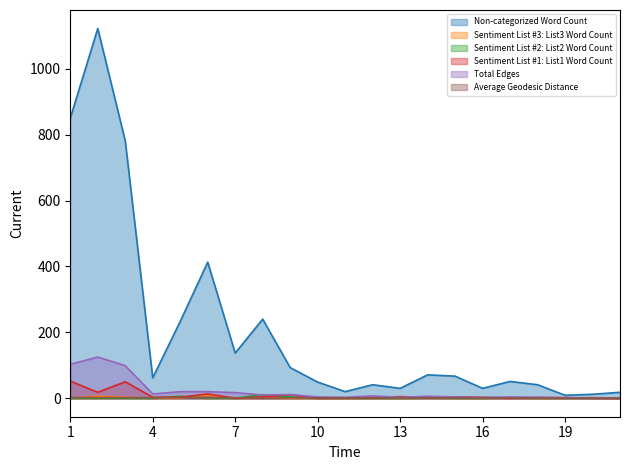

Does the chart have visible grid lines?

No